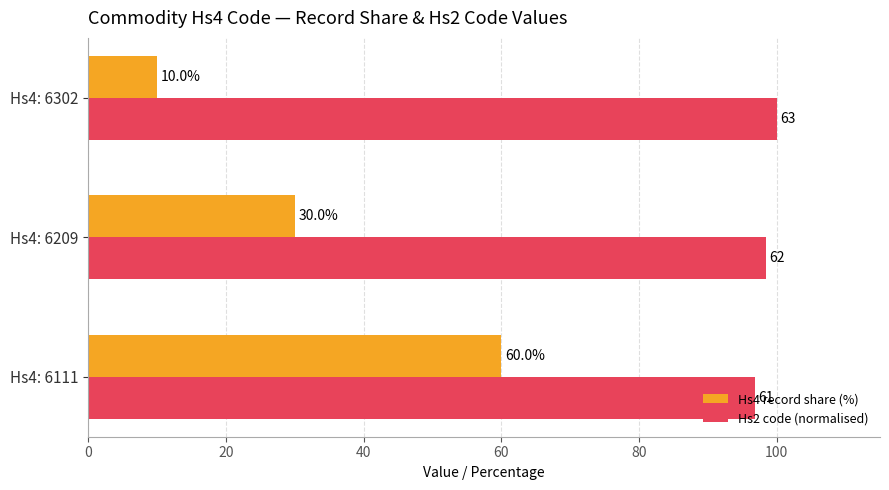

Rank the series at Hs4: 6111 from highest to lowest value.

Hs2 code (normalised), Hs4 record share (%)